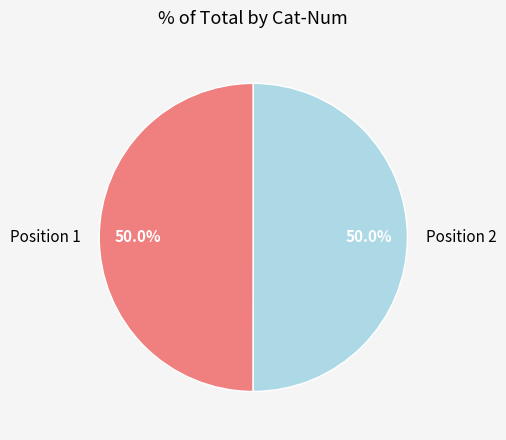

How much of the chart is everything except Position 2?

50.0%